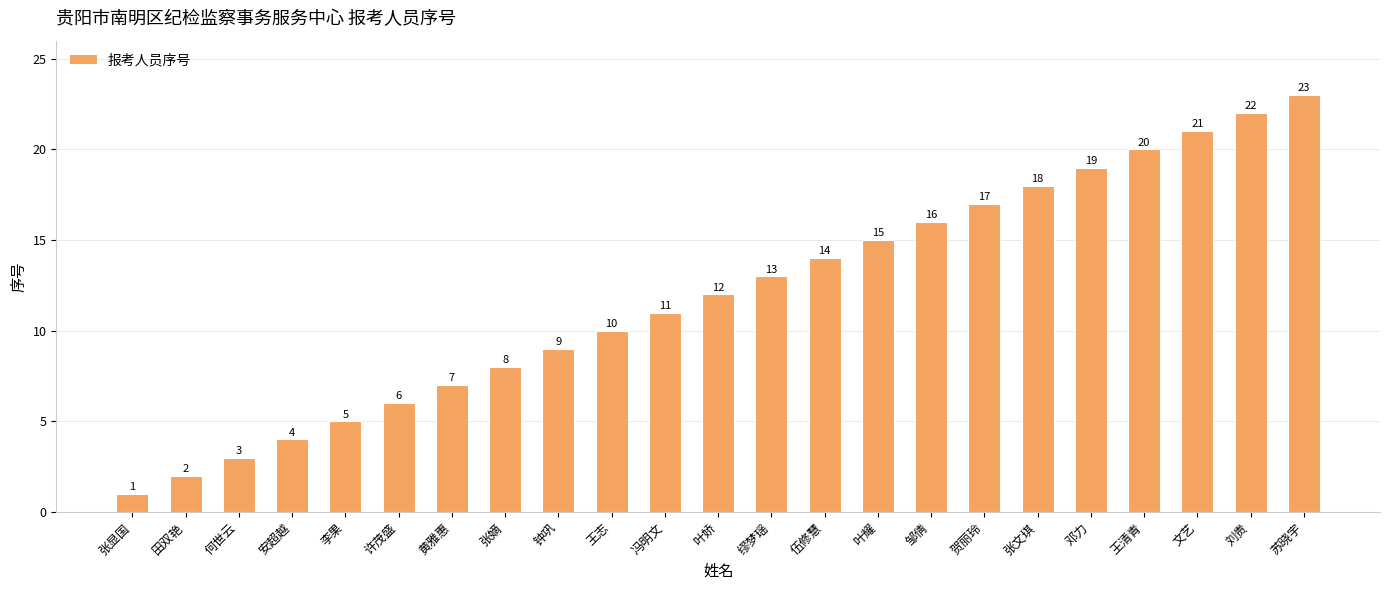

How many values are below 12?

11